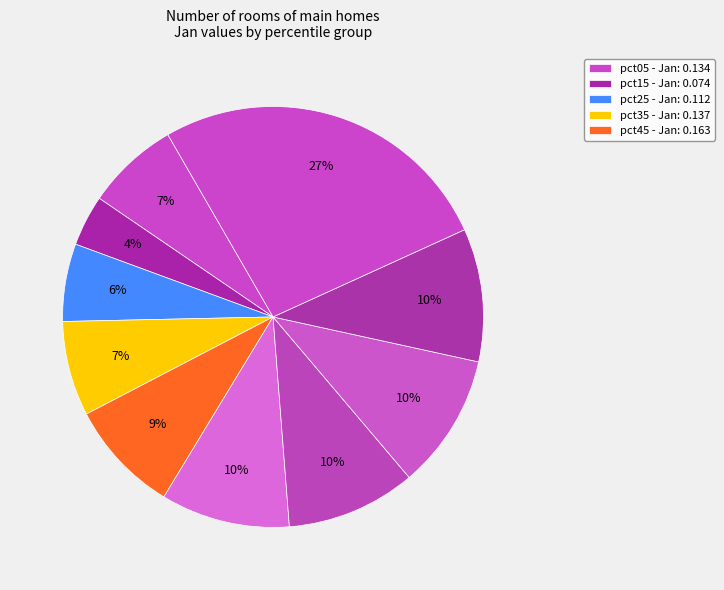

How many segments does this pie chart have?

10